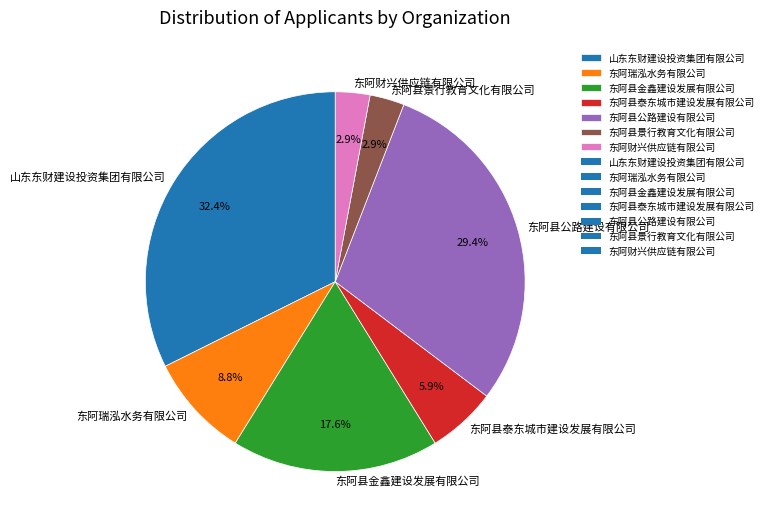

What is the ratio of the value at 山东东财建设投资集团有限公司 to the value at 东阿县泰东城市建设发展有限公司?

5.5